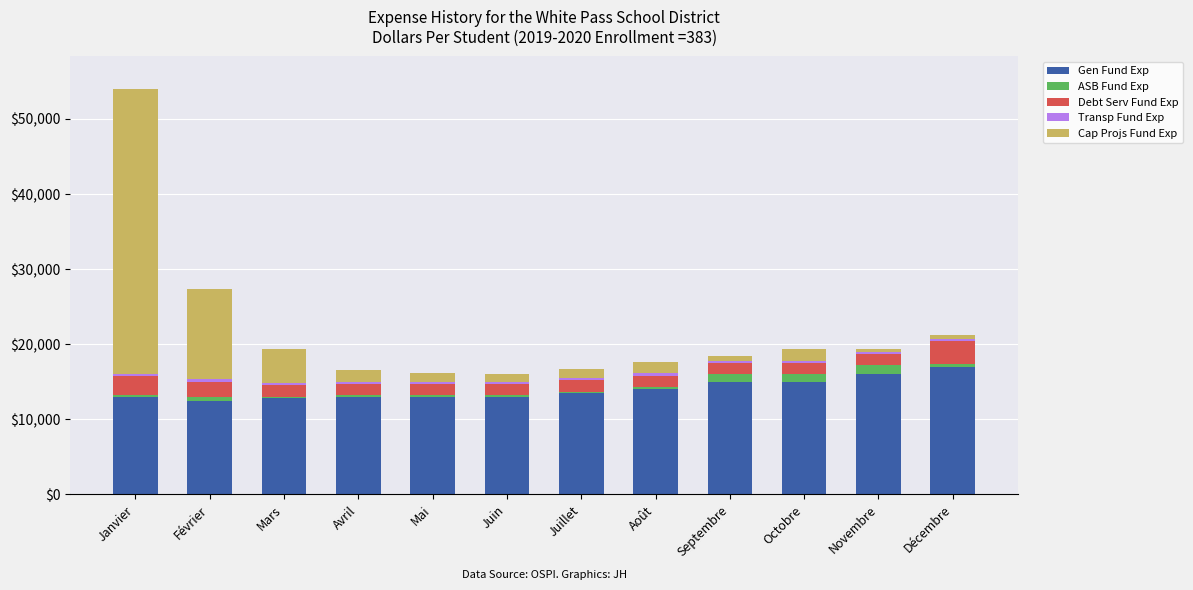

Does the chart contain stacked bars?

Yes